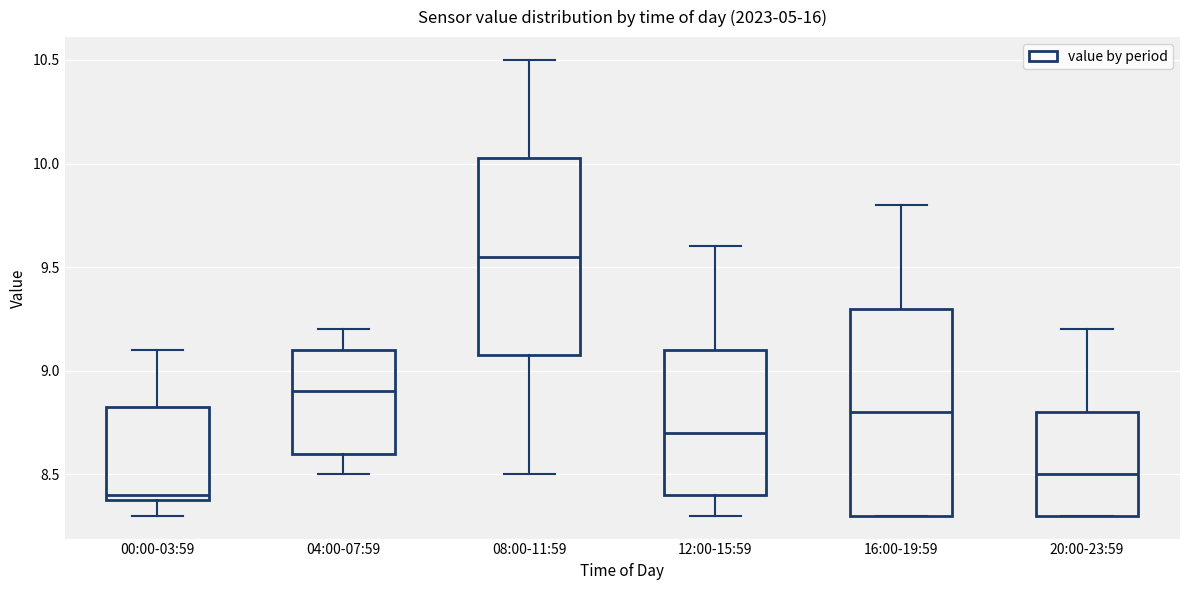

Reading left to right, read every box against the y-axis: the position of its median line, the range the box covers, and the ends of its whiskers. The values are not printed on the chart, so give them approximately, as read against the axis.

00:00-03:59: median 8.40 (just above the box's lower edge), box 8.40 to 8.85, whiskers 8.30 to 9.10
04:00-07:59: median 8.90, box 8.60 to 9.10, whiskers 8.50 to 9.20
08:00-11:59: median 9.55, box 9.10 to 10.05, whiskers 8.50 to 10.50
12:00-15:59: median 8.70, box 8.40 to 9.10, whiskers 8.30 to 9.60
16:00-19:59: median 8.80, box 8.30 to 9.30, whiskers 8.30 to 9.80
20:00-23:59: median 8.50, box 8.30 to 8.80, whiskers 8.30 to 9.20